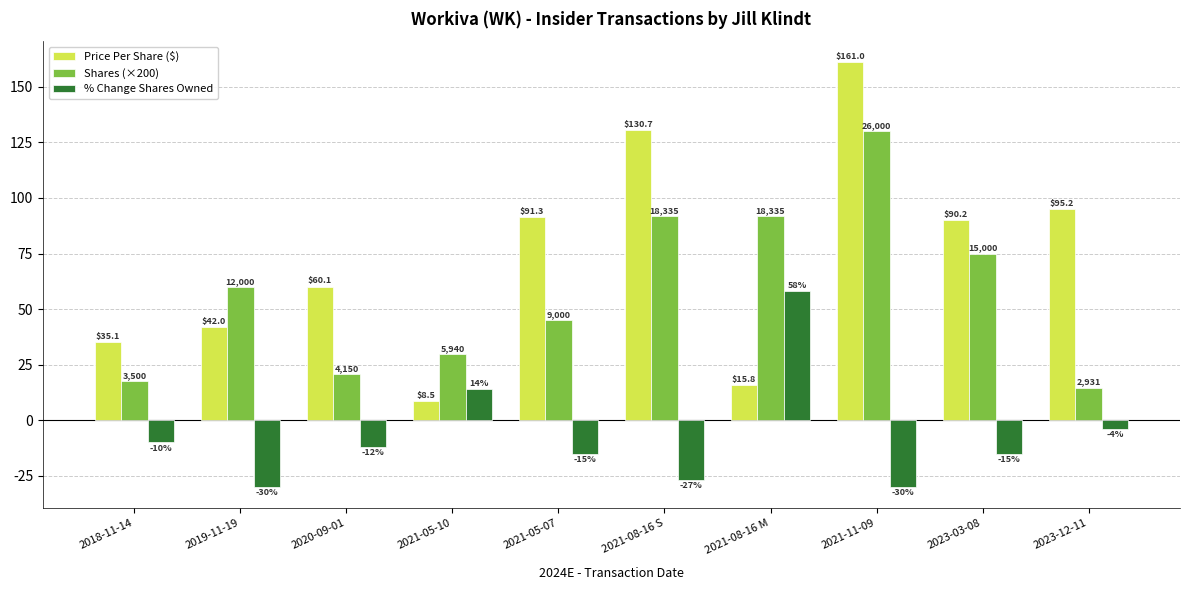

How many bars are there in total?

30